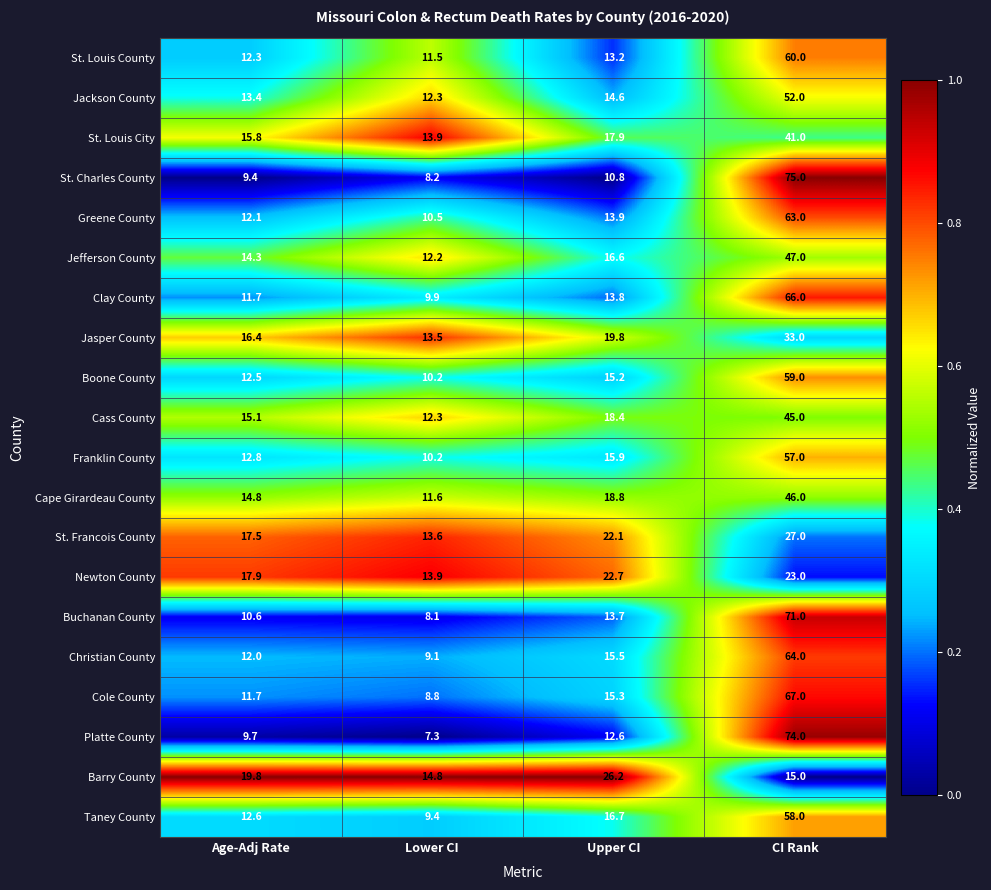

Count the number of data series in this chart.

20